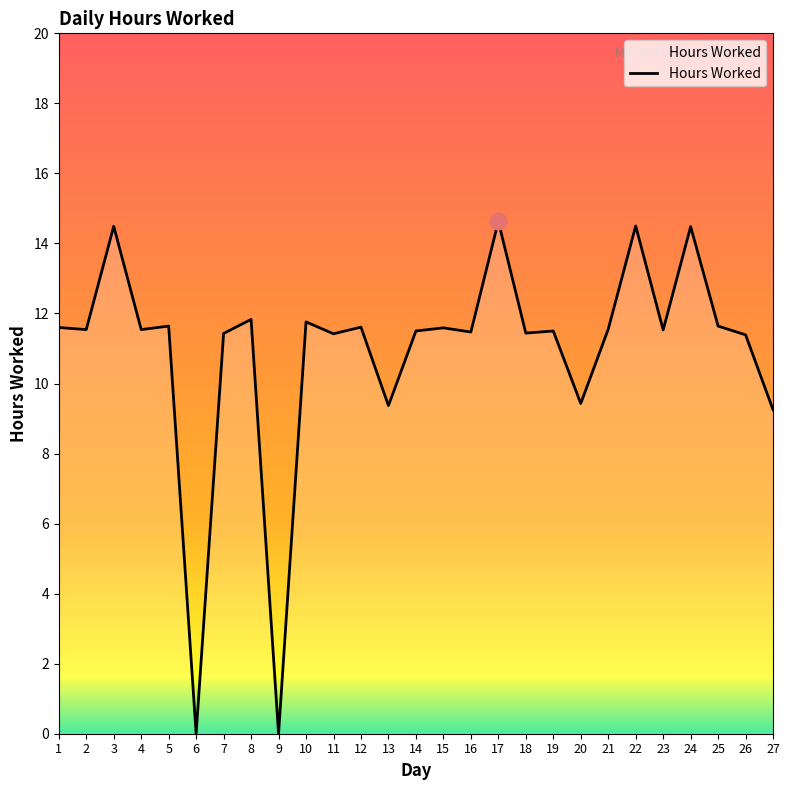

How many lines are shown in the chart?

1